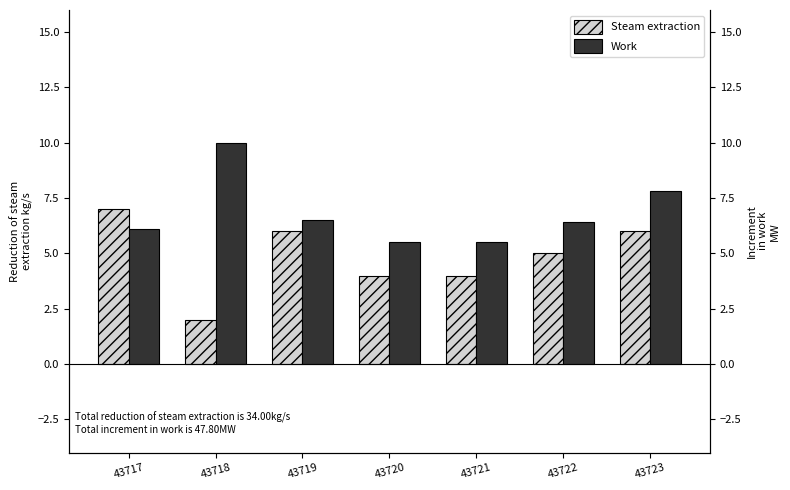

Rank the series by their average value, from highest to lowest.

Work, Steam extraction